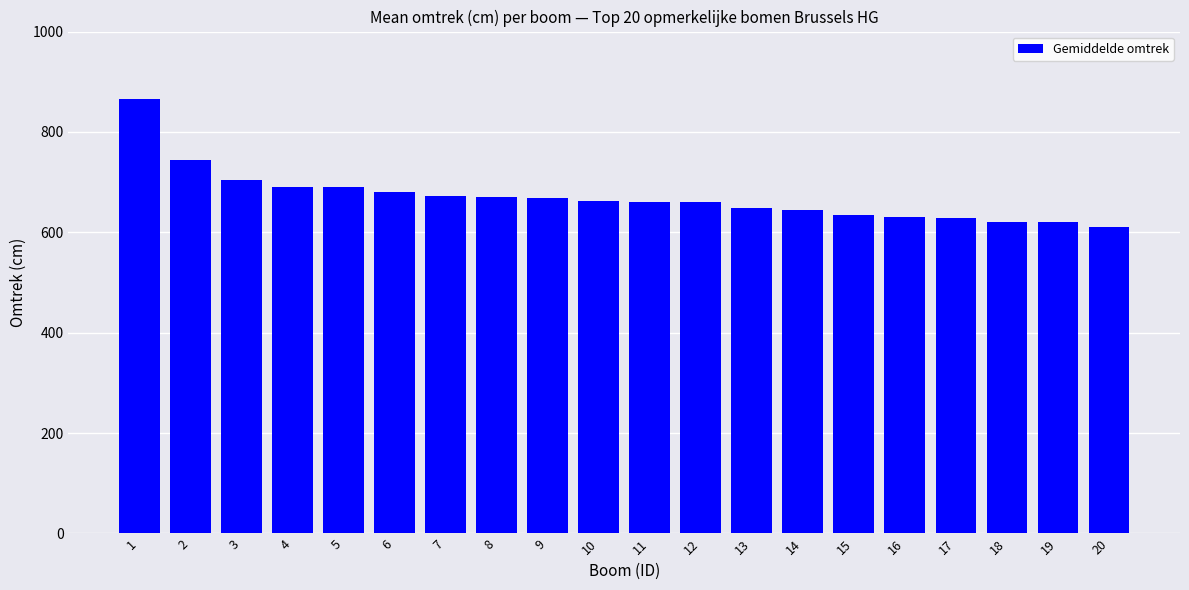

Where does the data first go above 662?

1